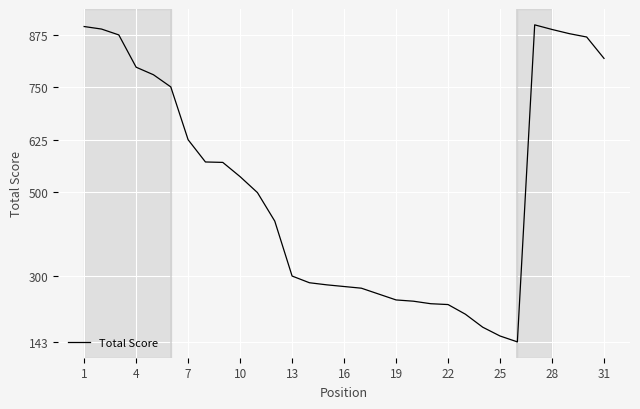

What is the smallest value displayed?

143